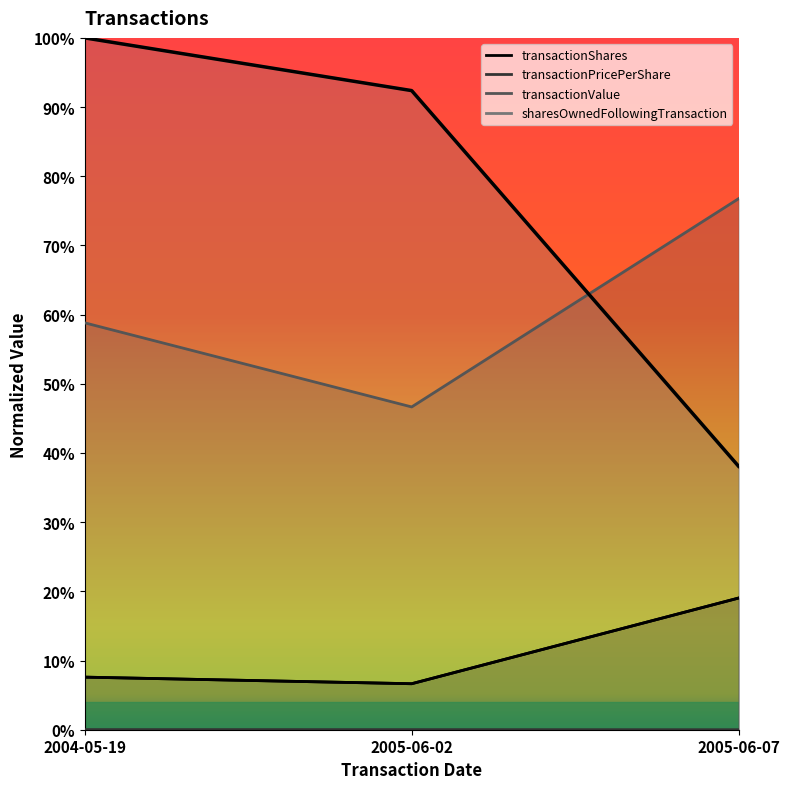

At which category is the sum across all series the highest?

2004-05-19